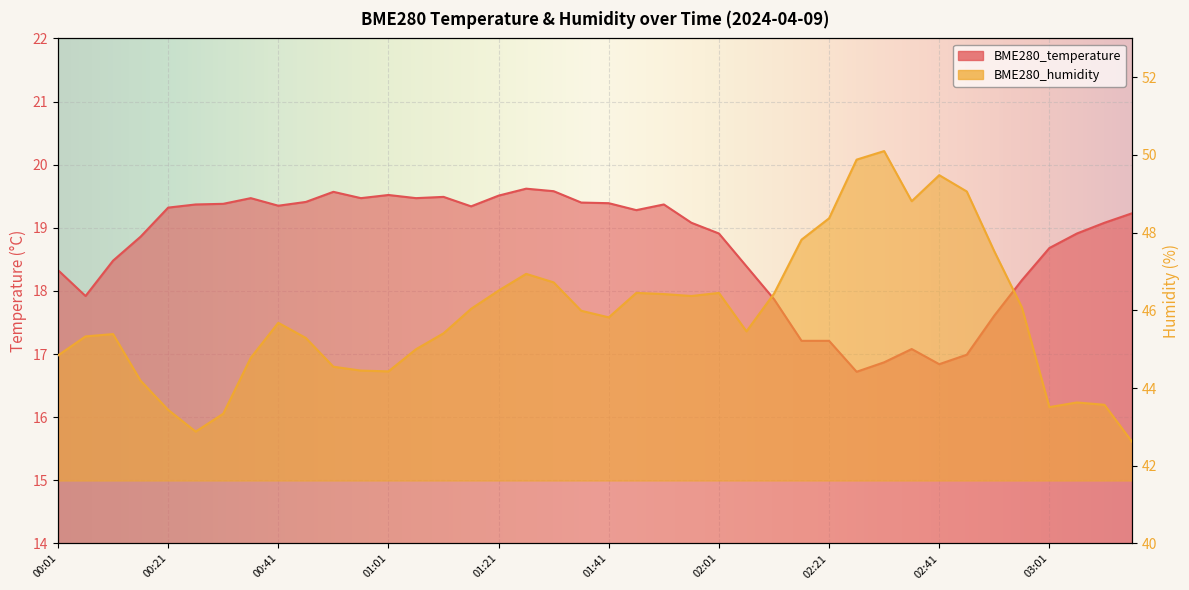

Where is the first local maximum for BME280_humidity?

00:11